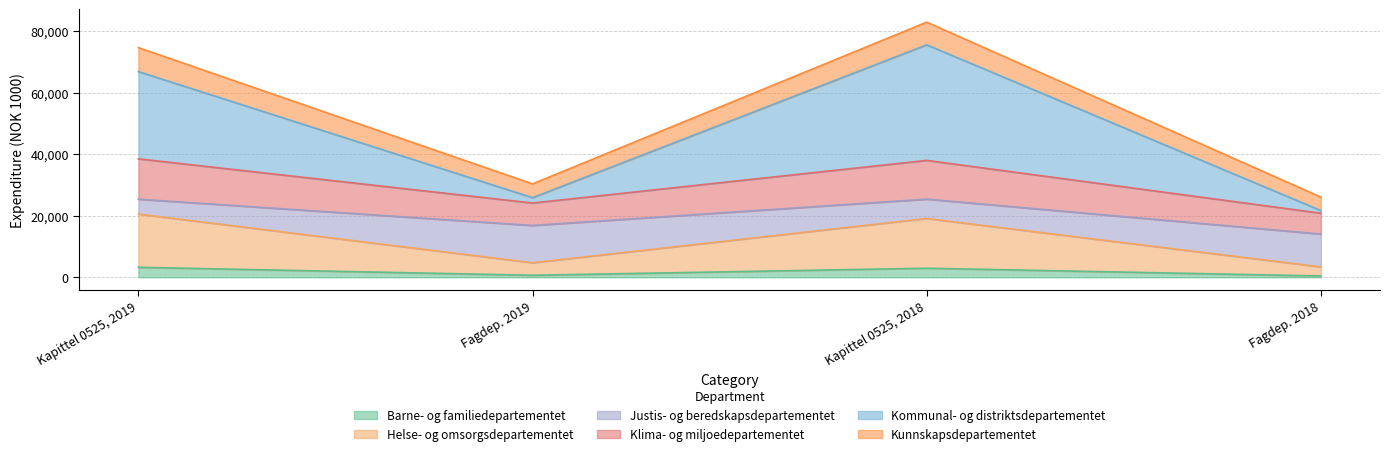

What is the label of the 4th point from the left?

Fagdep. 2018